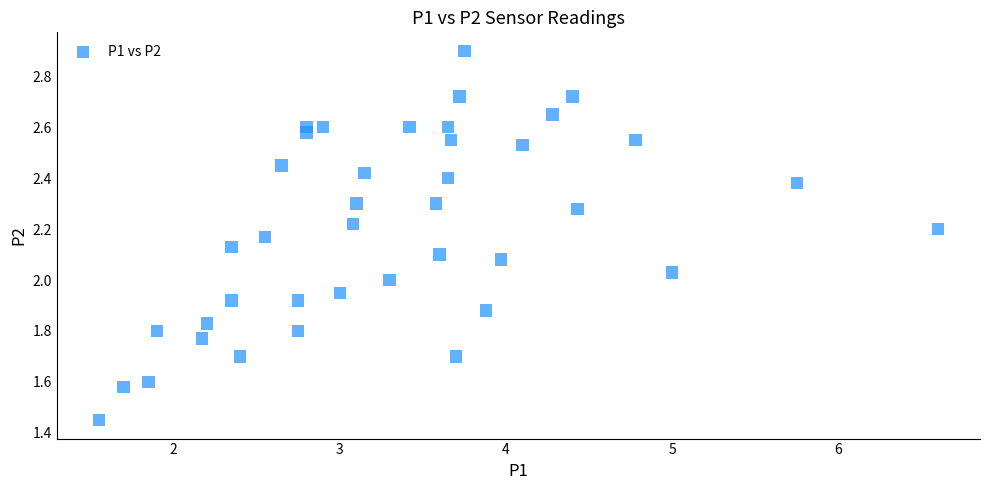

What is the range of X values (max minus min)?

5.0